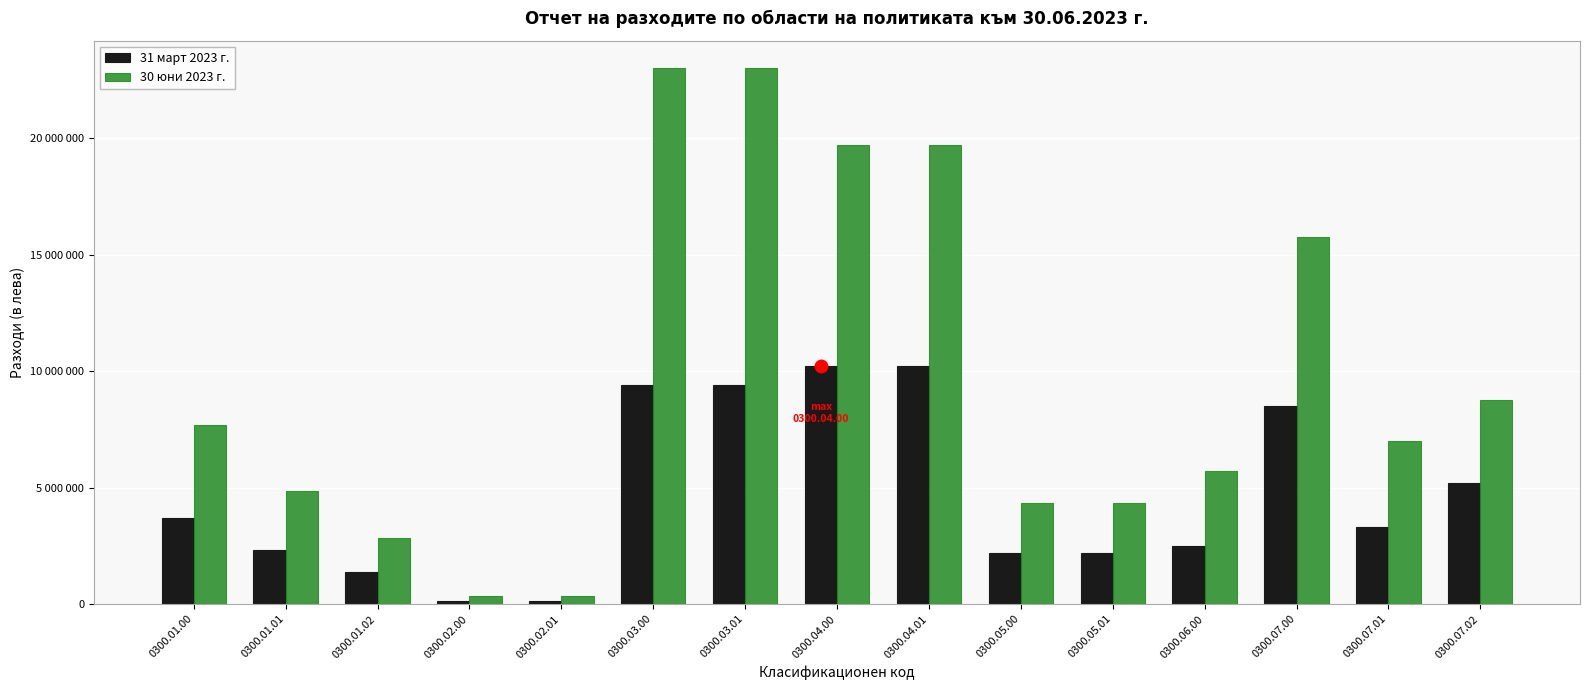

What are all the series names shown in the legend?

31 март 2023 г., 30 юни 2023 г.